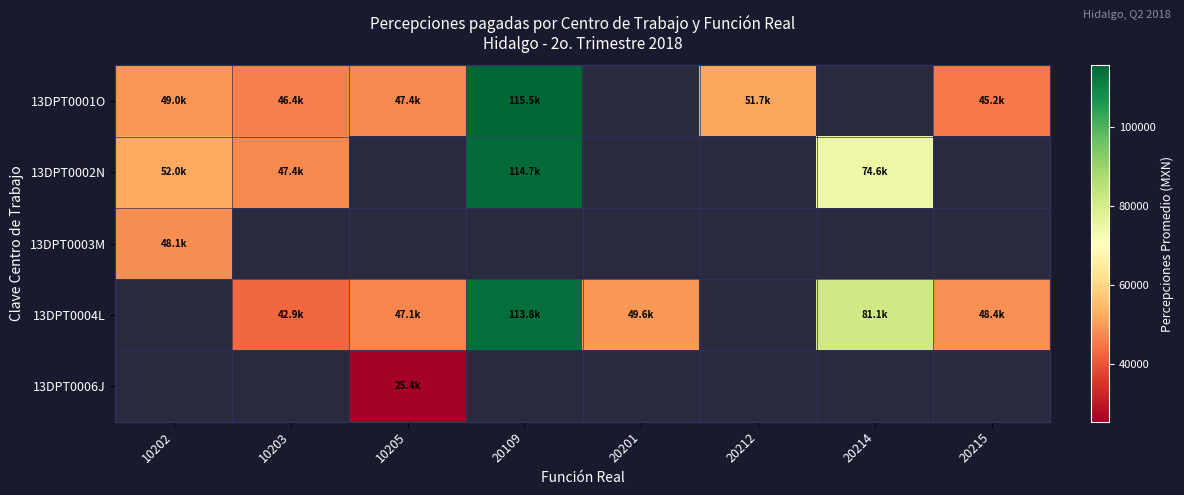

Between 20109 and 20214, which series saw the biggest shift?

13DPT0002N